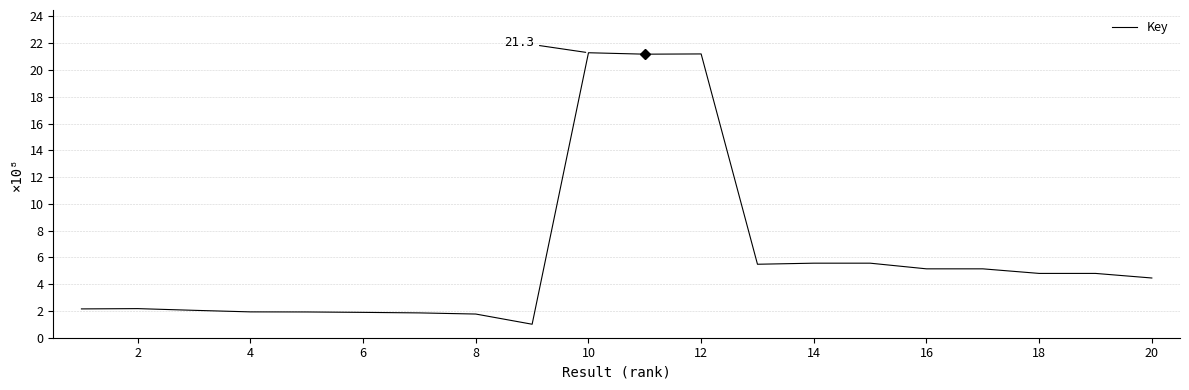

What is the greatest value displayed?

21.3